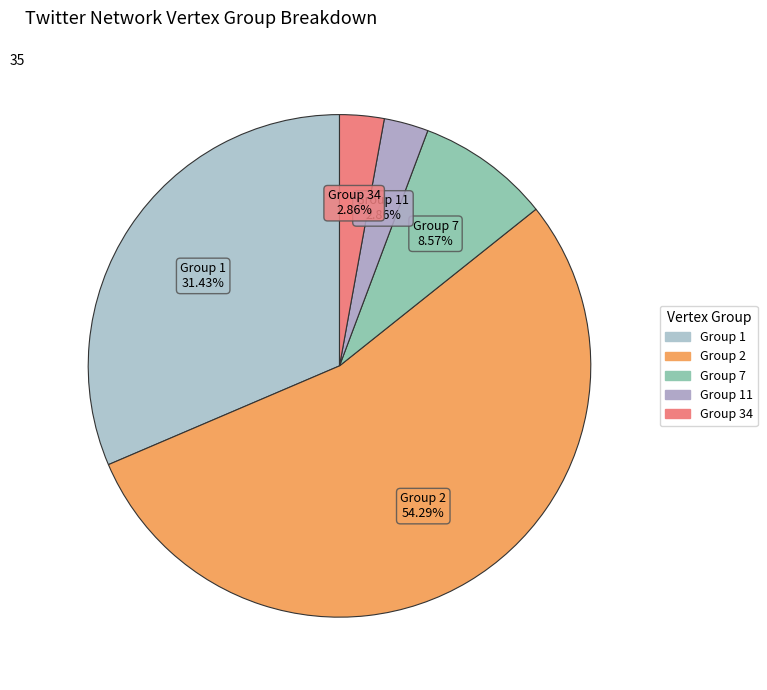

How many segments does this pie chart have?

5